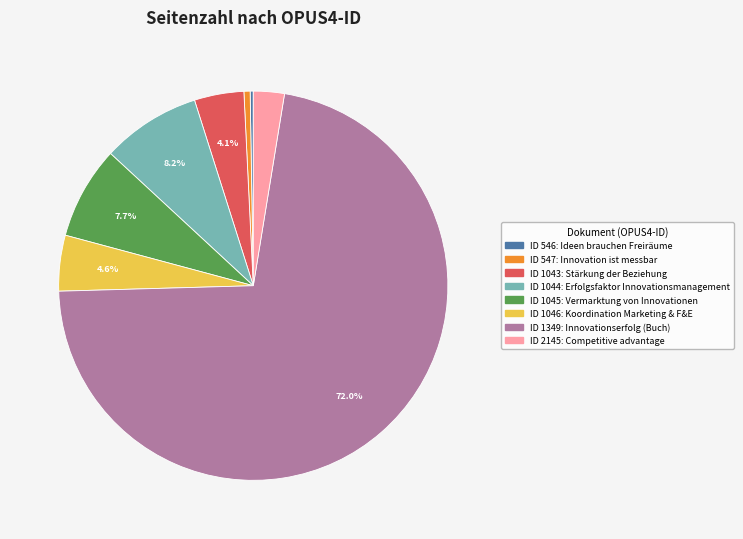

Does any single category account for the majority?

Yes